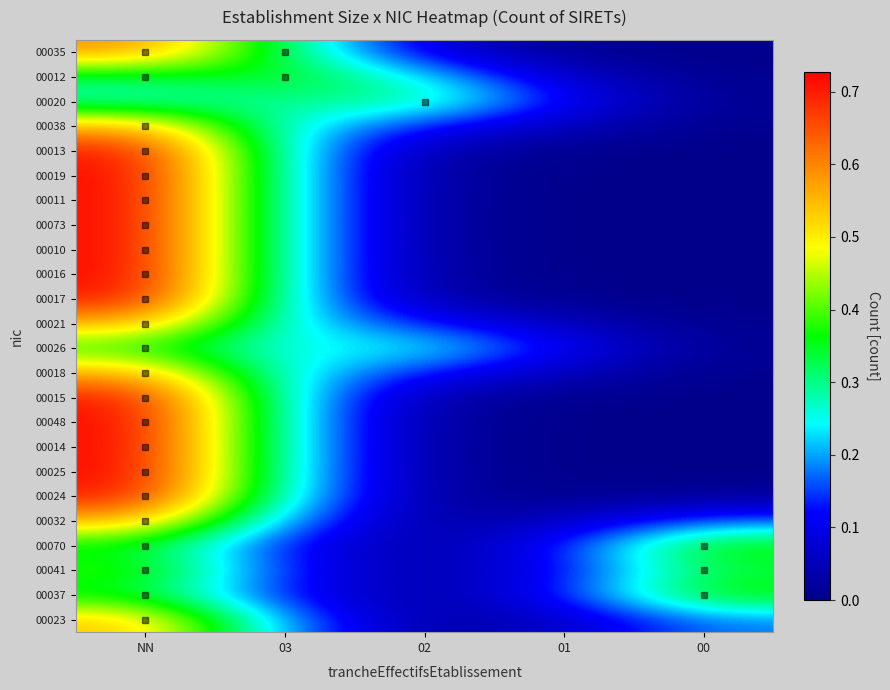

Reading left to right, what are all the values shown in this chart?

00035: NN=0.6	03=0.3	02=0.1	01=0.0	00=0.0
00012: NN=0.3	03=0.4	02=0.2	01=0.1	00=0.0
00020: NN=0.3	03=0.3	02=0.3	01=0.1	00=0.0
00038: NN=0.6	03=0.3	02=0.1	01=0.1	00=0.0
00013: NN=0.7	03=0.2	02=0.0	01=0.0	00=0.0
00019: NN=0.7	03=0.3	02=0.0	01=0.0	00=0.0
00011: NN=0.7	03=0.3	02=0.0	01=0.0	00=0.0
00073: NN=0.7	03=0.3	02=0.0	01=0.0	00=0.0
00010: NN=0.7	03=0.3	02=0.0	01=0.0	00=0.0
00016: NN=0.7	03=0.3	02=0.0	01=0.0	00=0.0
00017: NN=0.7	03=0.2	02=0.0	01=0.0	00=0.0
00021: NN=0.6	03=0.2	02=0.1	01=0.1	00=0.0
00026: NN=0.4	03=0.2	02=0.3	01=0.1	00=0.0
00018: NN=0.6	03=0.2	02=0.1	01=0.1	00=0.0
00015: NN=0.7	03=0.2	02=0.0	01=0.0	00=0.0
00048: NN=0.7	03=0.3	02=0.0	01=0.0	00=0.0
00014: NN=0.7	03=0.3	02=0.0	01=0.0	00=0.0
00025: NN=0.7	03=0.3	02=0.0	01=0.0	00=0.0
00024: NN=0.7	03=0.2	02=0.0	01=0.0	00=0.0
00032: NN=0.6	03=0.2	02=0.0	01=0.1	00=0.2
00070: NN=0.3	03=0.1	02=0.0	01=0.1	00=0.4
00041: NN=0.4	03=0.1	02=0.0	01=0.1	00=0.3
00037: NN=0.3	03=0.1	02=0.0	01=0.1	00=0.4
00023: NN=0.5	03=0.2	02=0.0	01=0.1	00=0.2